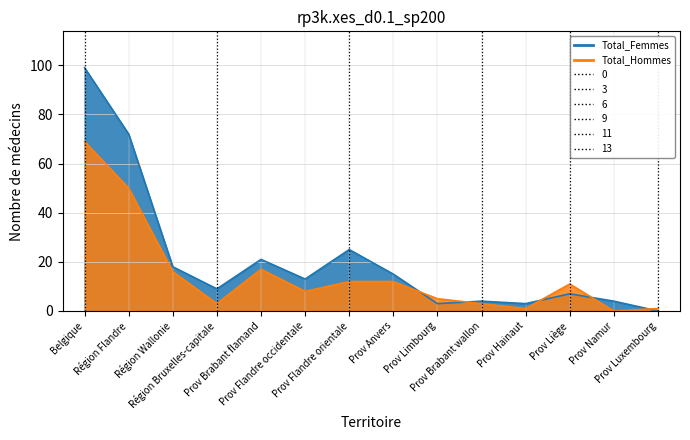

Which category has the highest value across all series?

Belgique